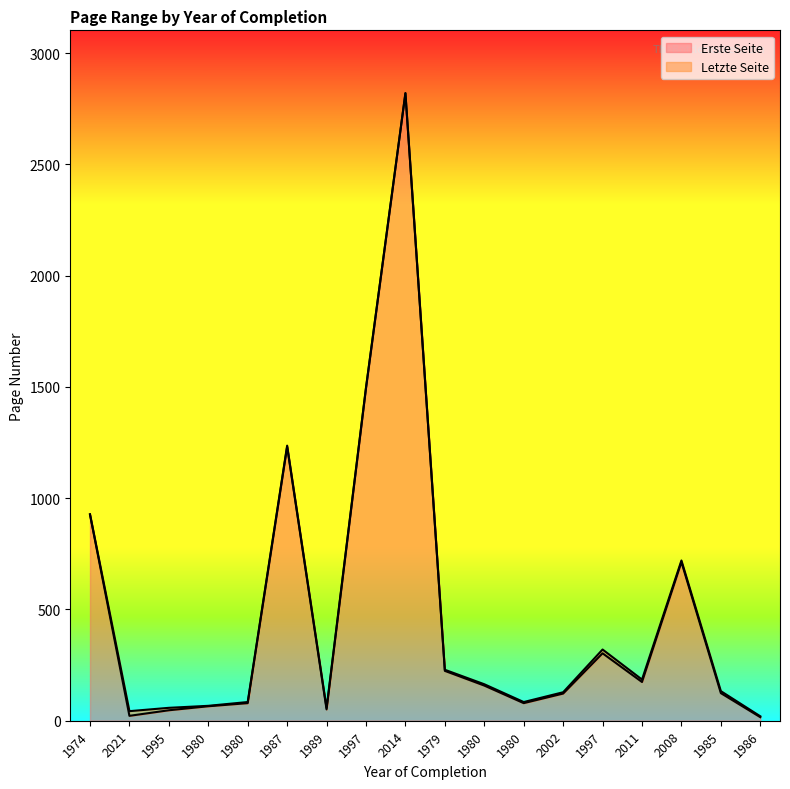

Is the value of Erste Seite at 1995 greater than the value of Letzte Seite at 1997?

No